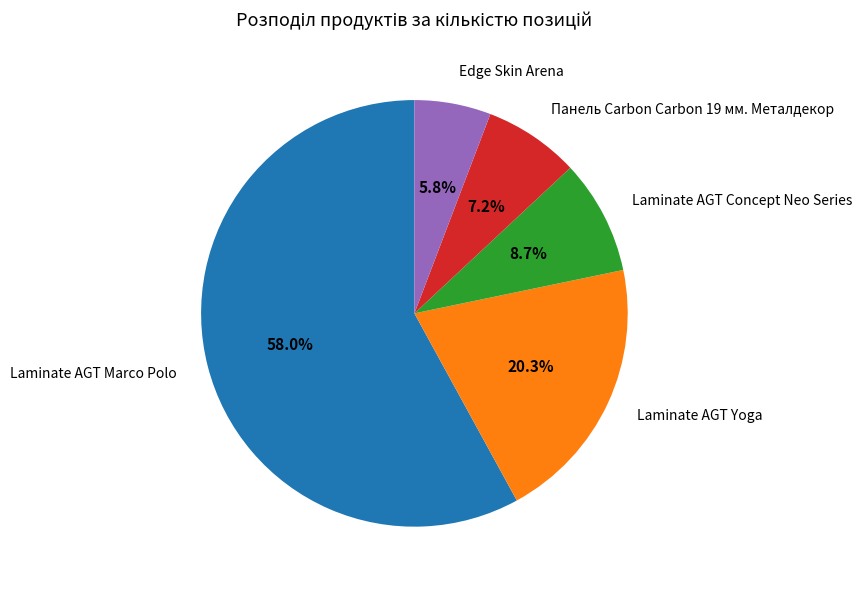

What portion of the pie excludes Laminate AGT Marco Polo?

42.0%